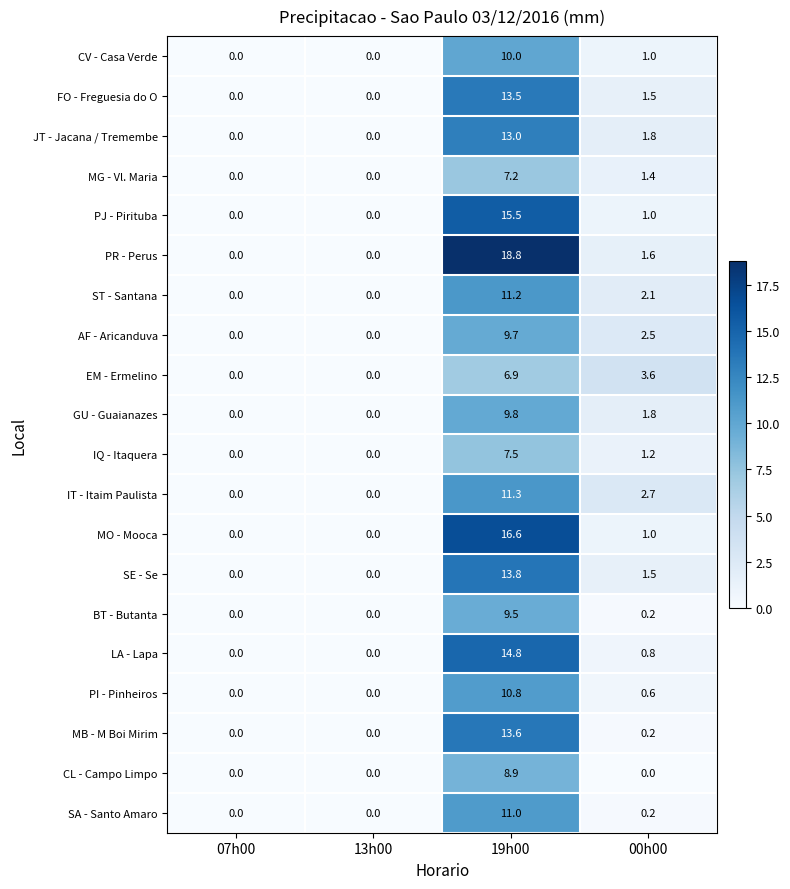

At which label is MO - Mooca closest to 8?

00h00